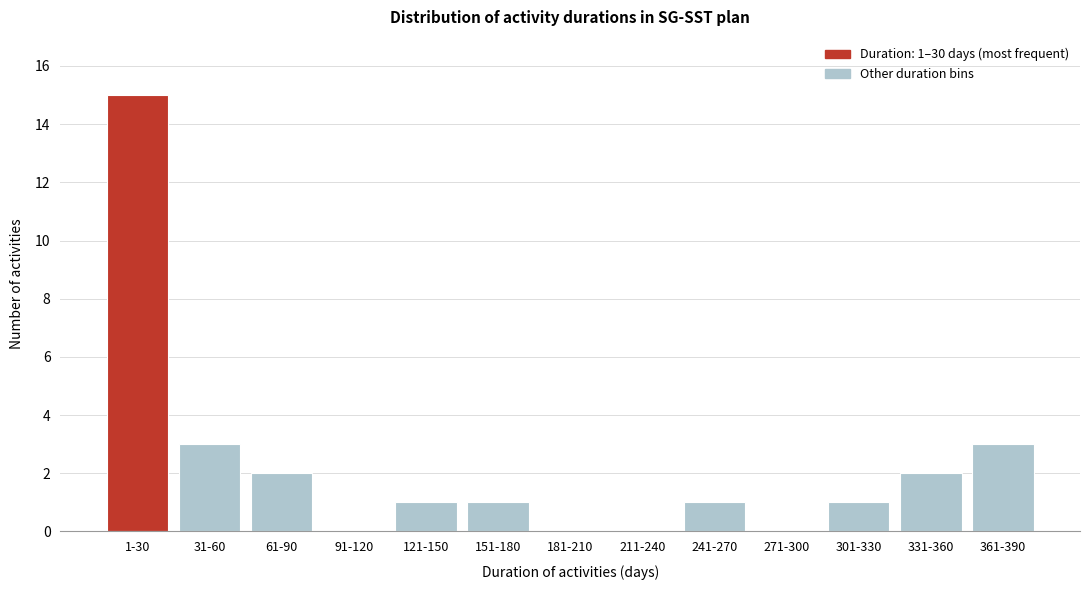

Reading left to right, list all the values displayed in this chart.

1-30=15	31-60=3	61-90=2	91-120=0	121-150=1	151-180=1	181-210=0	211-240=0	241-270=1	271-300=0	301-330=1	331-360=2	361-390=3